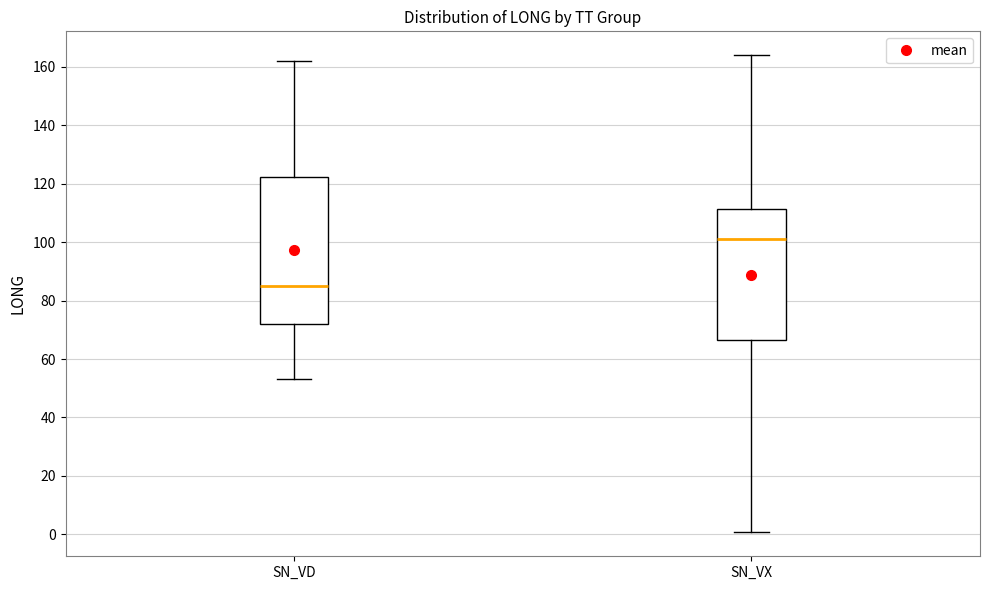

Reading left to right, transcribe this box plot: for each box, give where its median line is, the range the box spans, and where its two whiskers end, as read against the y-axis. The values are not printed on the chart, so give them approximately, as read against the axis.

SN_VD: median 84, box 72 to 122, whiskers 54 to 162
SN_VX: median 102, box 66 to 112, whiskers 0 to 164